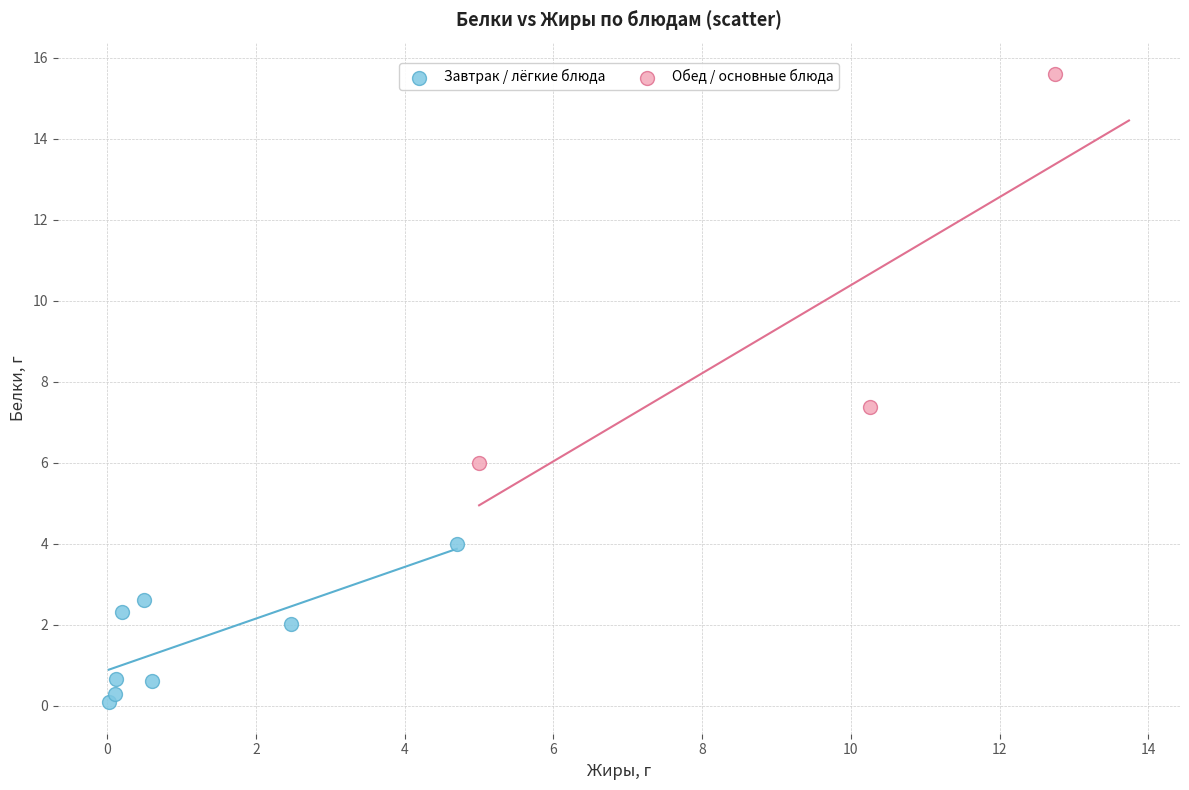

Which series contains the lowest Y value?

Завтрак / лёгкие блюда